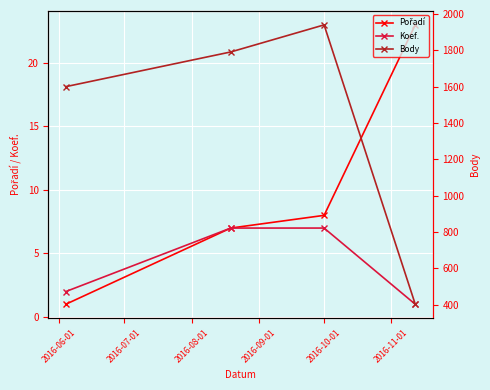

Reading left to right, extract all data points from this chart.

Pořadí: 1	7	8	23
Koef.: 2	7	7	1
Body: 1600	1791	1940	402